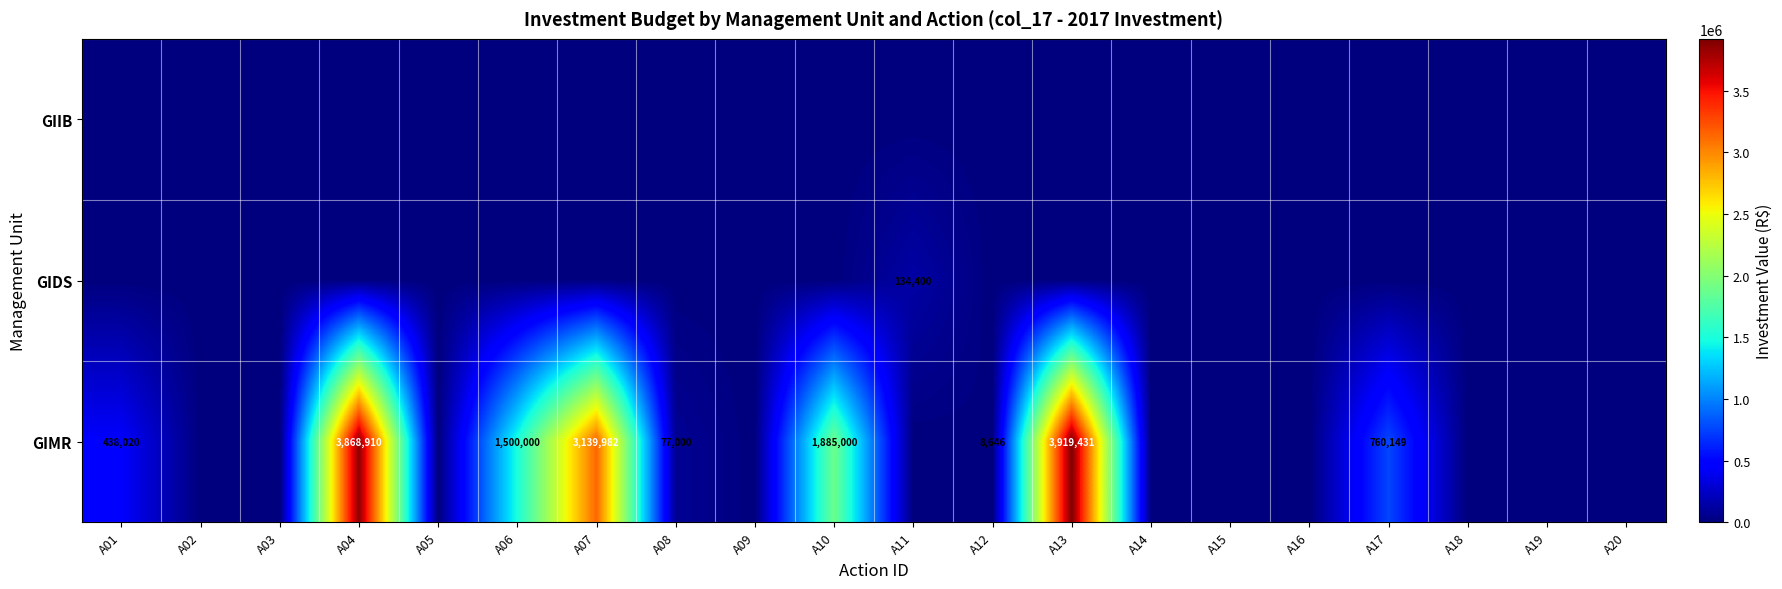

Is it true that GIMR equals 1037752 at A17?

False